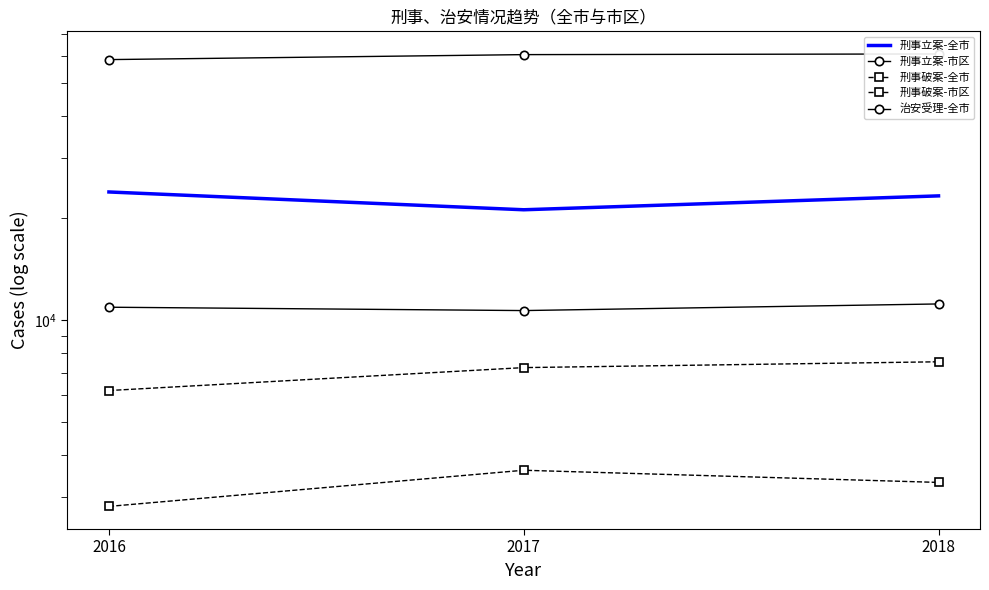

Rank the series at 2016 from lowest to highest value.

刑事破案-市区, 刑事破案-全市, 刑事立案-市区, 刑事立案-全市, 治安受理-全市